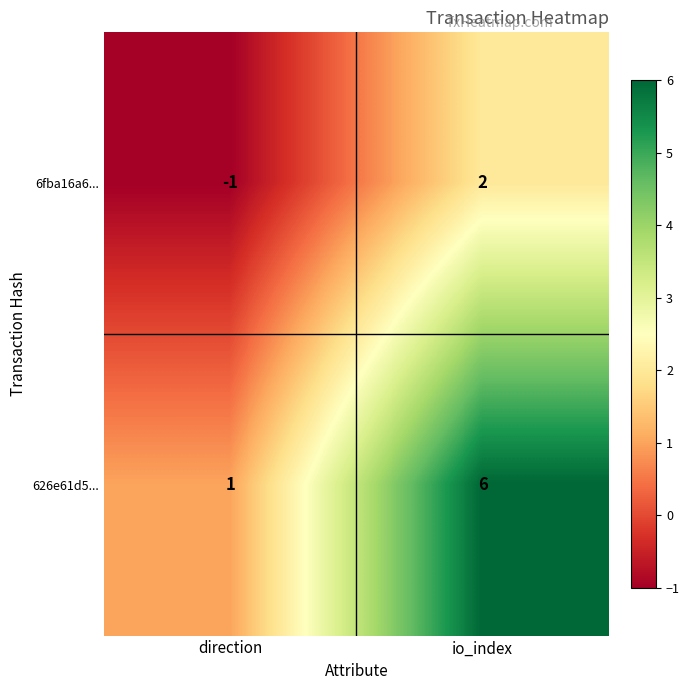

True or false: 626e61d5... has a value of 0 at direction.

False